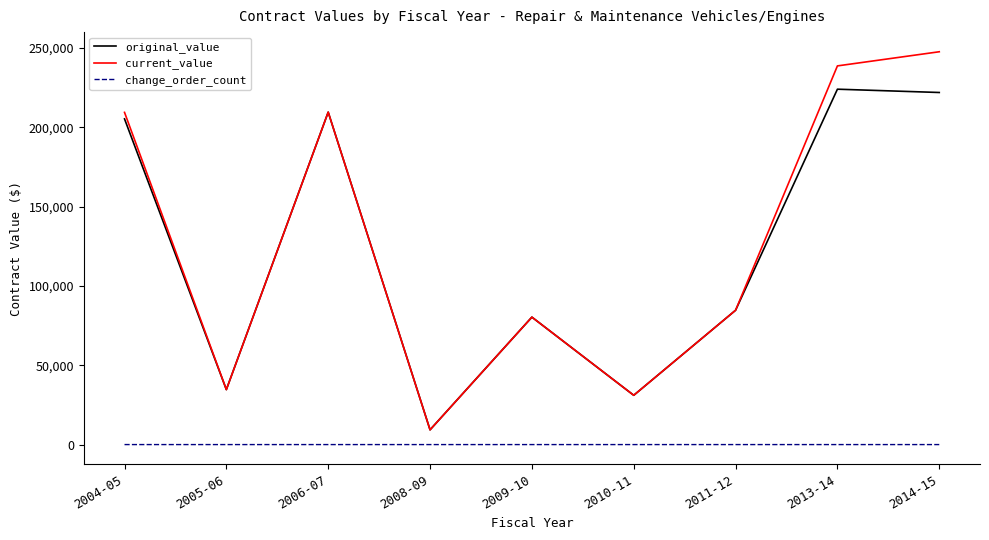

What is the lowest value of the current_value series?

9302.8